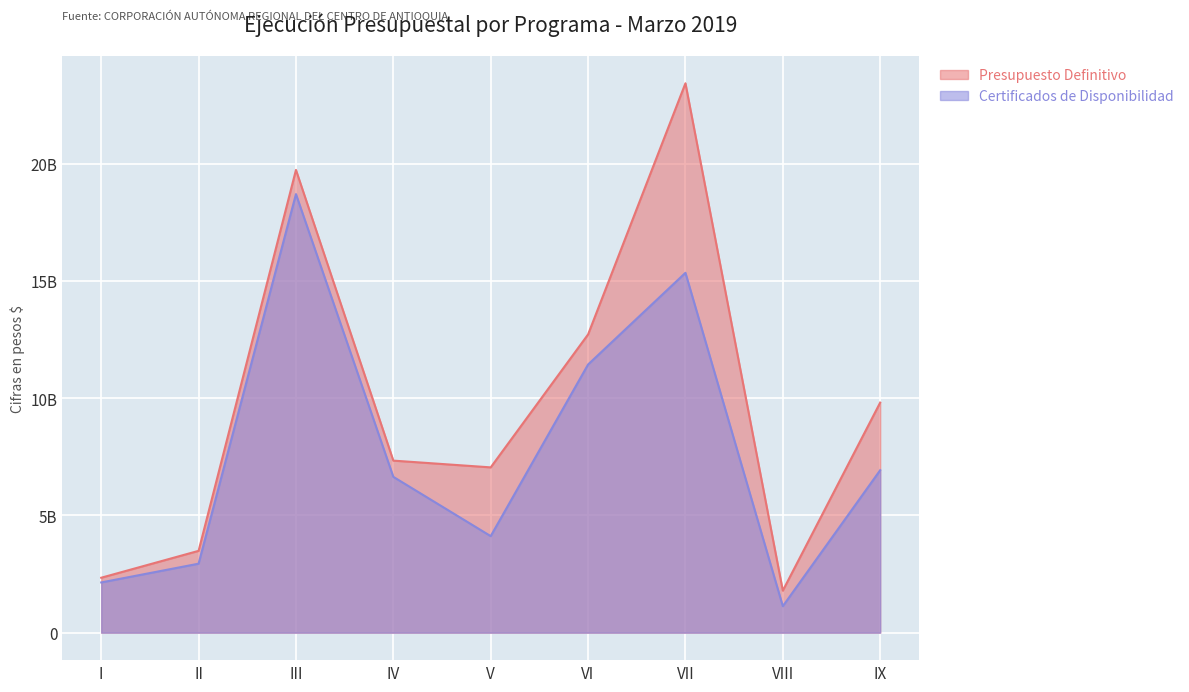

Reading right to left, transcribe all the data shown in this chart.

Presupuesto Definitivo: IX=9813821470	VIII=1792878085	VII=23432731220	VI=12719897981	V=7050095149	IV=7338037583	III=19736458722	II=3489852604	I=2343064071
Certificados de Disponibilidad: IX=6929180275	VIII=1129454689	VII=15348382895	VI=11437464942	V=4117861400	IV=6646047187	III=18705237043	II=2942219714	I=2142368286